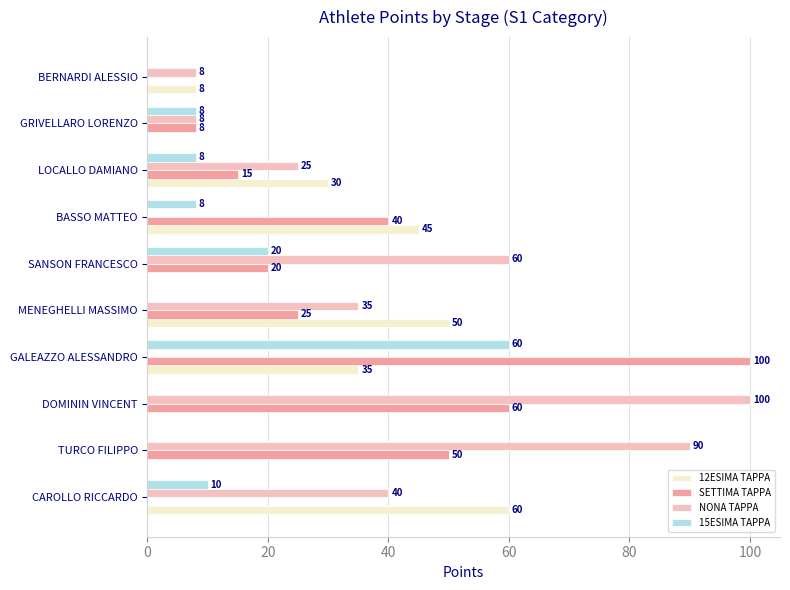

Is it true that 12ESIMA TAPPA equals 0 at DOMININ VINCENT?

True